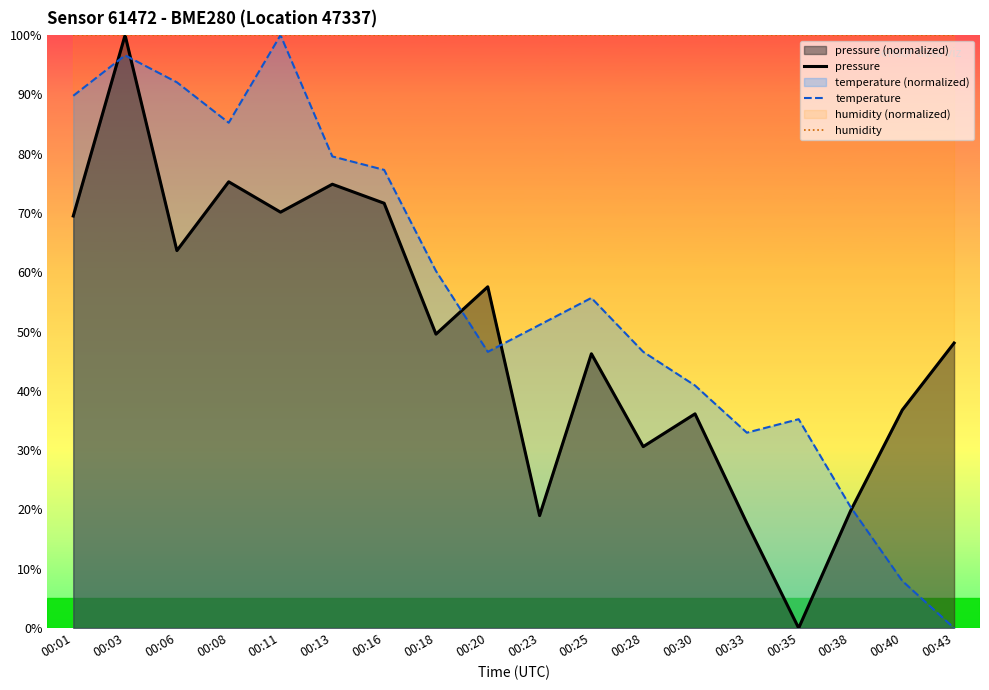

What is the value of the humidity point at the 2nd from the left?

100.0